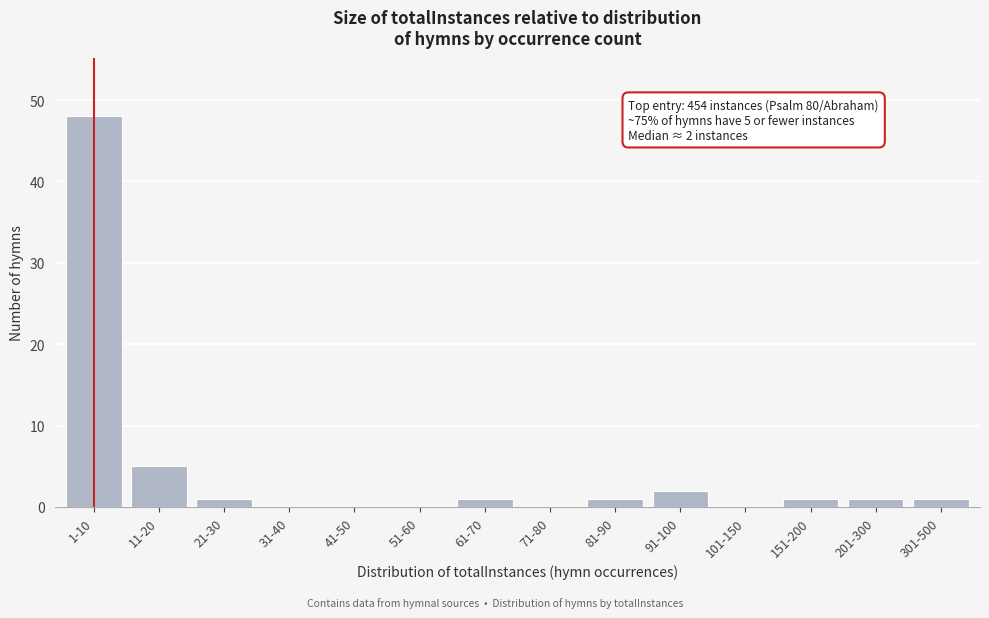

Reading left to right, list all the values displayed in this chart.

1-10=48	11-20=5	21-30=1	31-40=0	41-50=0	51-60=0	61-70=1	71-80=0	81-90=1	91-100=2	101-150=0	151-200=1	201-300=1	301-500=1